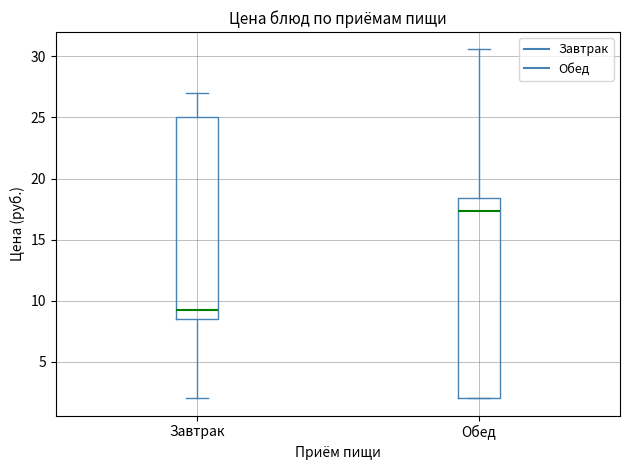

Which box's median line is the lowest?

Завтрак